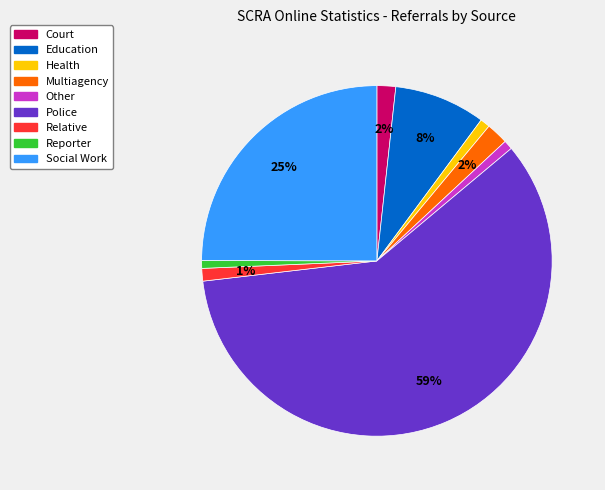

To the nearest percent, what portion does Health represent?

1%